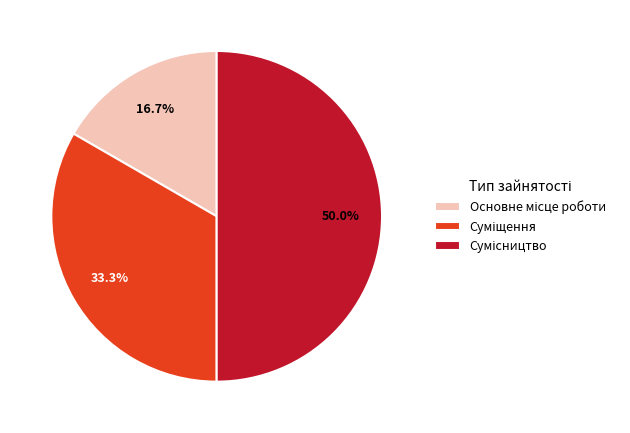

Is there a majority slice in this chart?

No